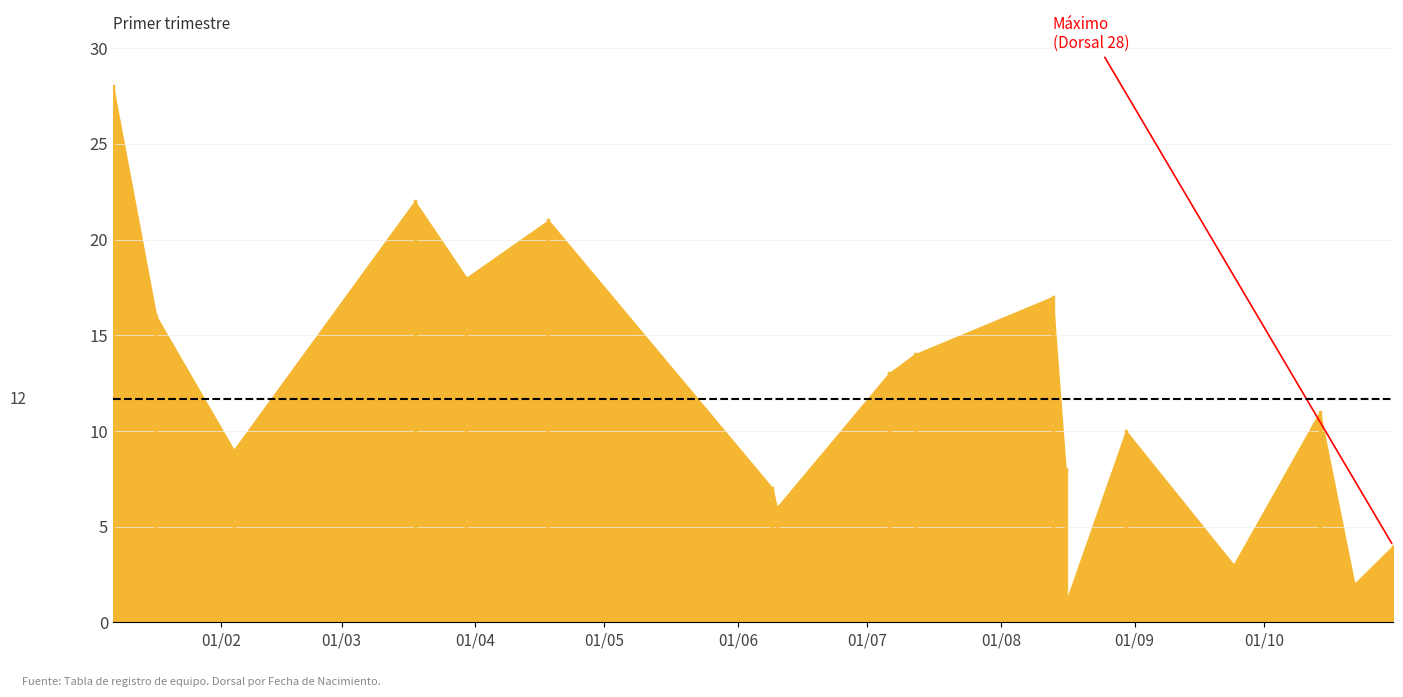

True or false: the data has more than 0 interior local peaks.

True